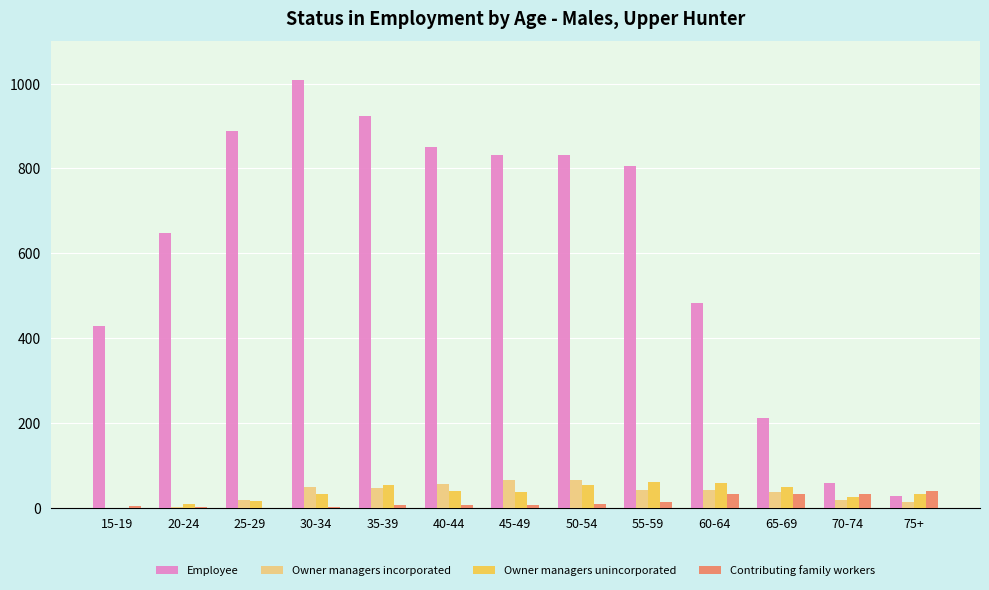

Between 40-44 and 55-59, which series saw the biggest shift?

Employee